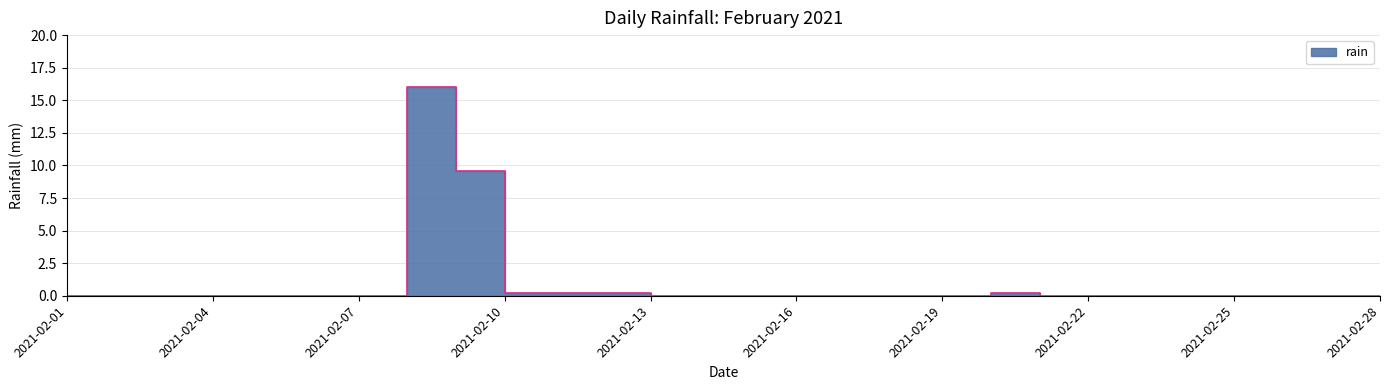

Where is the first local maximum?

2021-02-08